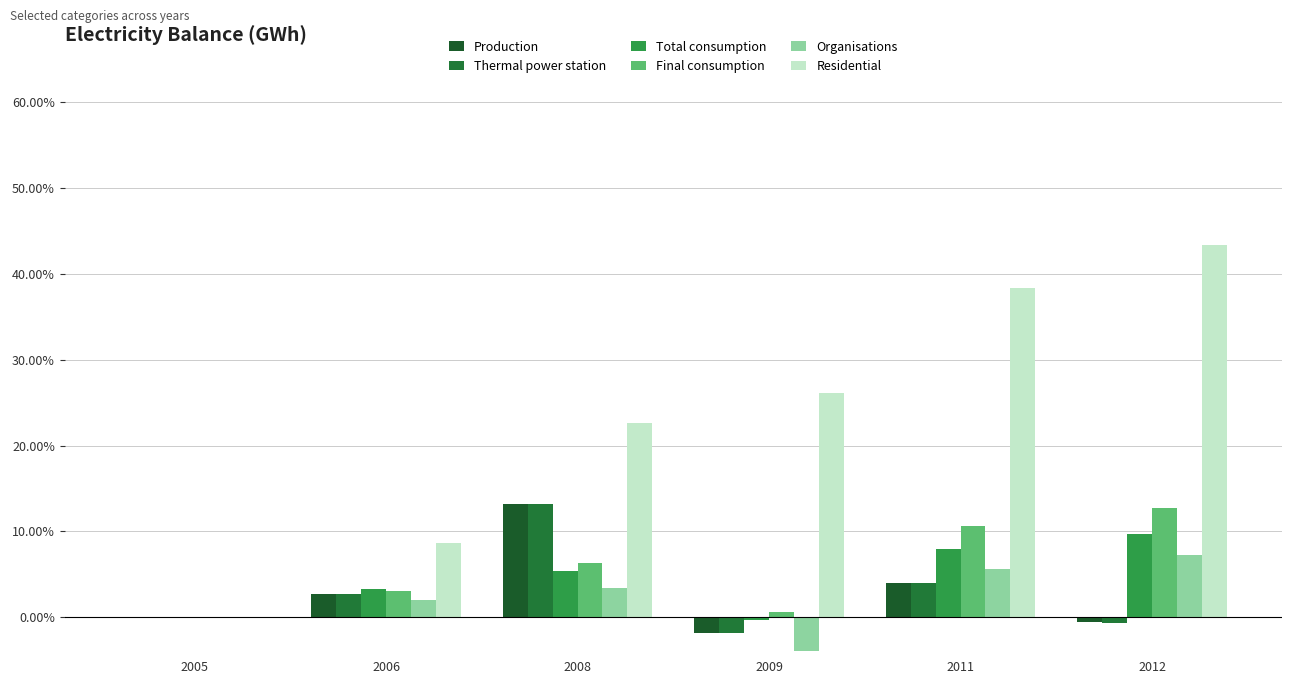

How many values in the Residential series exceed 26?

3